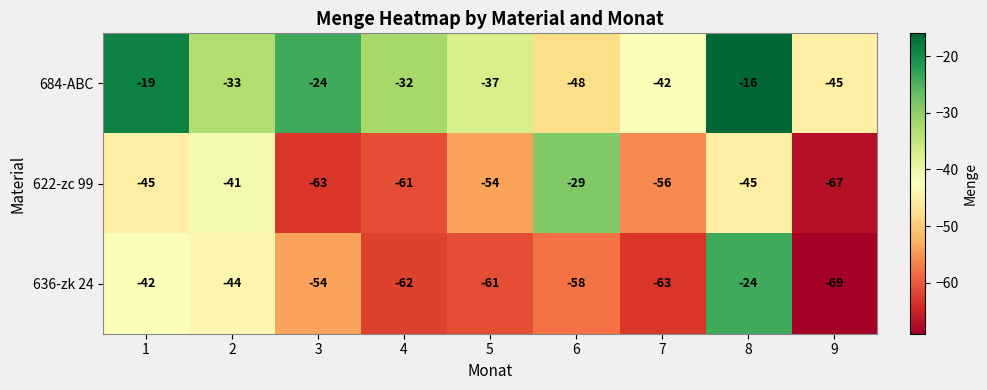

Which series has the largest range (max minus min)?

636-zk 24